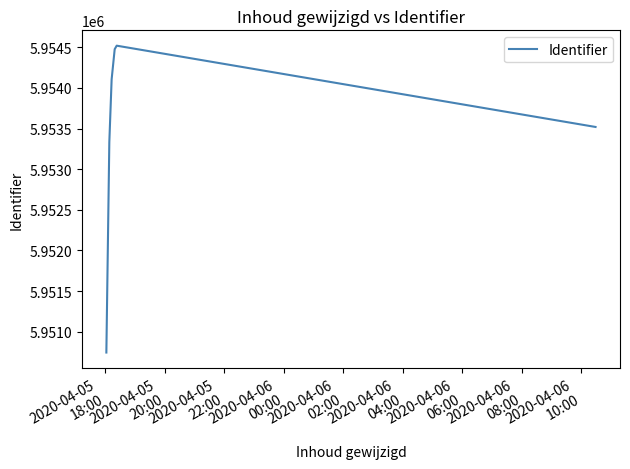

How many series are shown in this chart?

1